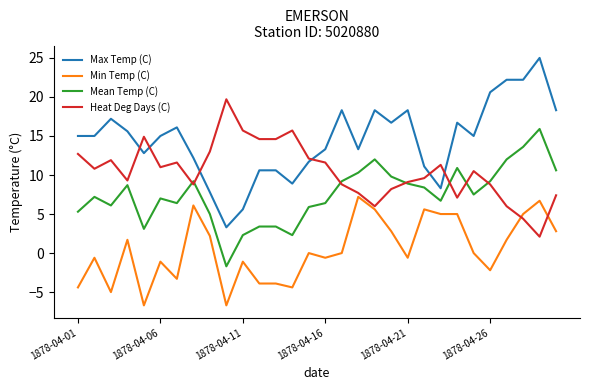

Which series has the largest total across all categories?

Max Temp (C)